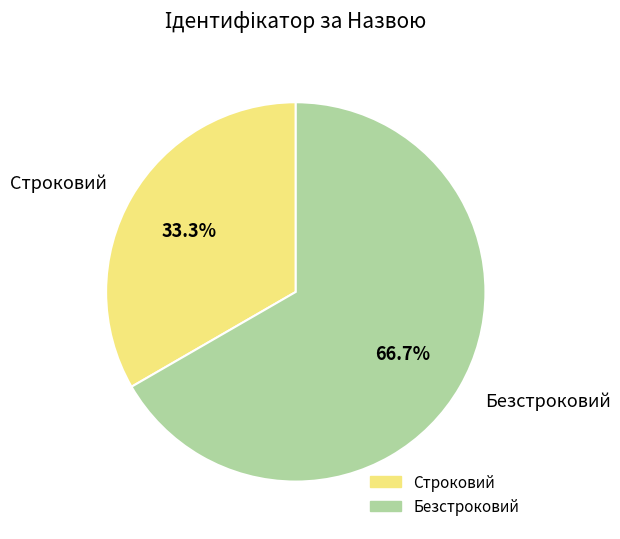

To the nearest percent, what percentage of the pie is Безстроковий?

67%